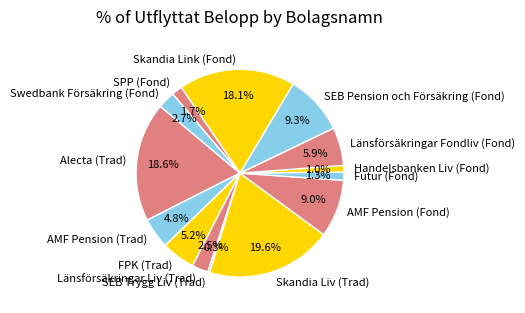

To the nearest percent, what portion does Skandia Liv (Trad) represent?

20%